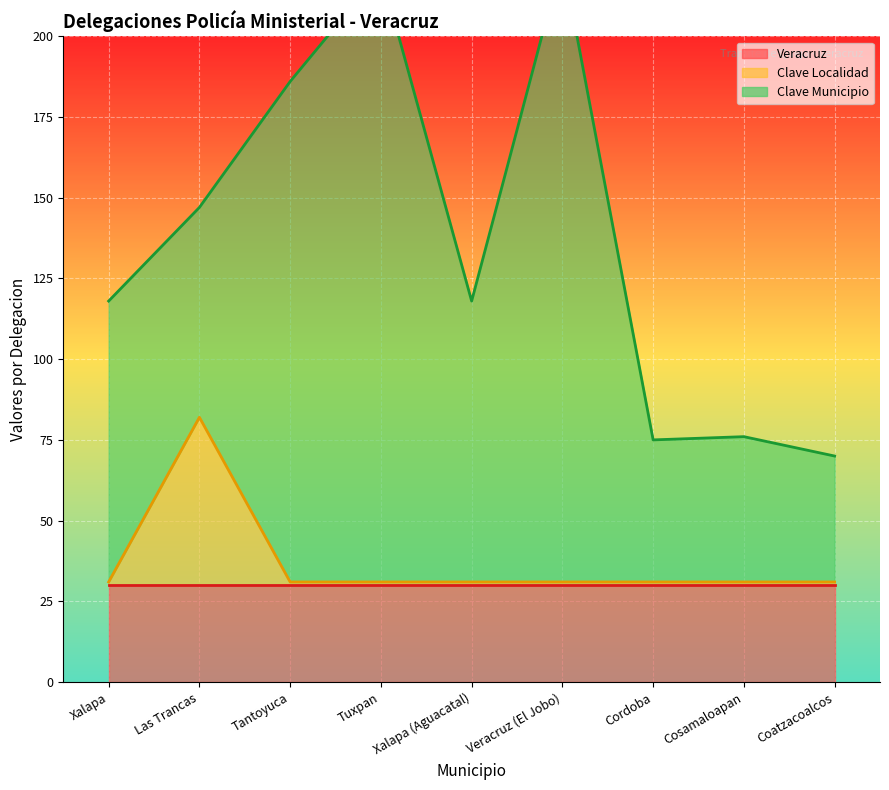

Is it true that Clave Localidad equals 31 at Xalapa (Aguacatal)?

True